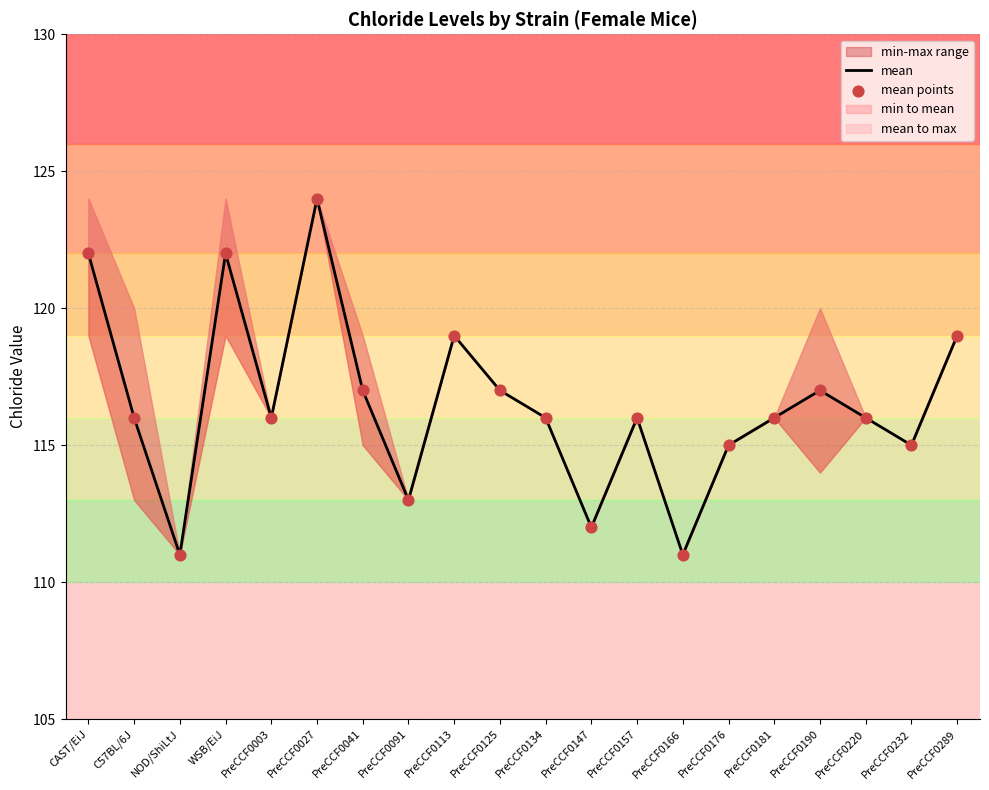

At how many categories does at least one series exceed 120?

3